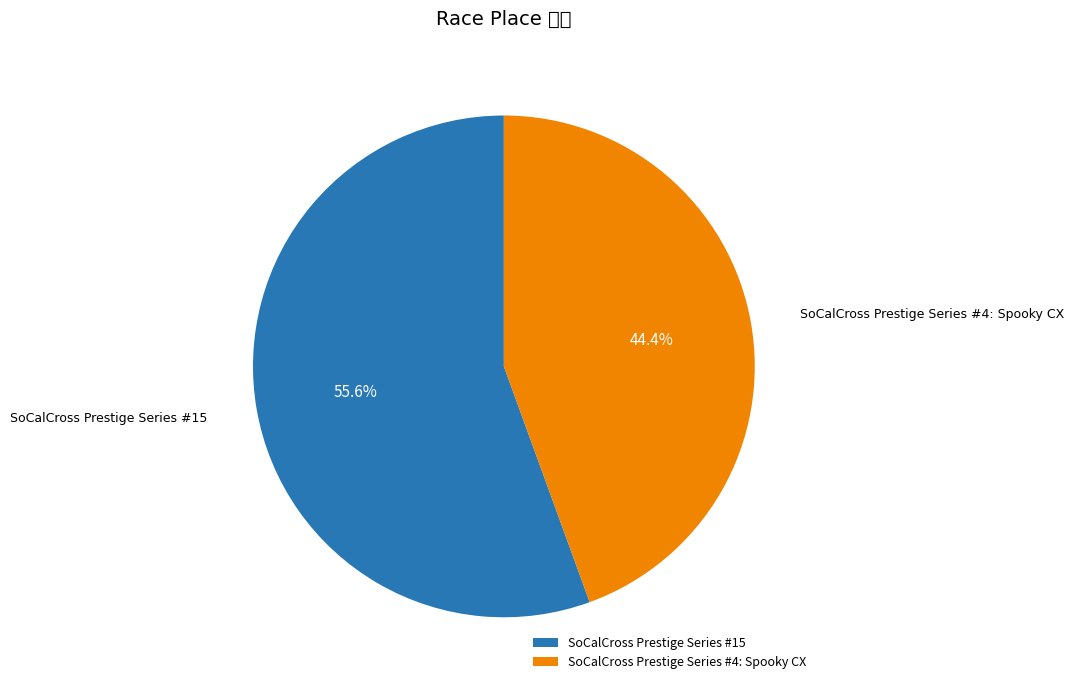

To the nearest percent, what is the difference between the SoCalCross Prestige Series #15 and SoCalCross Prestige Series #4: Spooky CX slice percentages?

11%